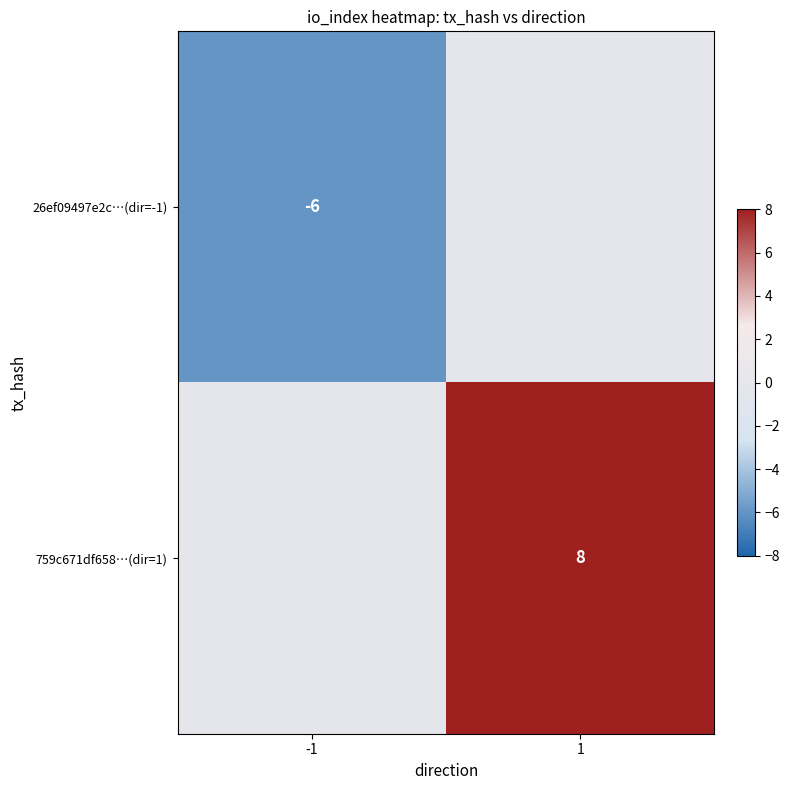

Count the number of data series in this chart.

2